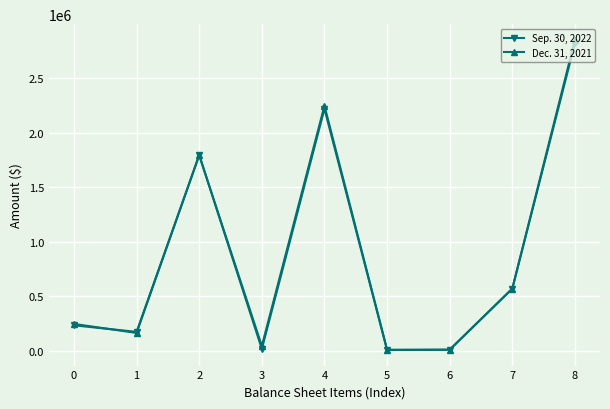

In Sep. 30, 2022, how many points are lower than both neighbors (excluding endpoints)?

3